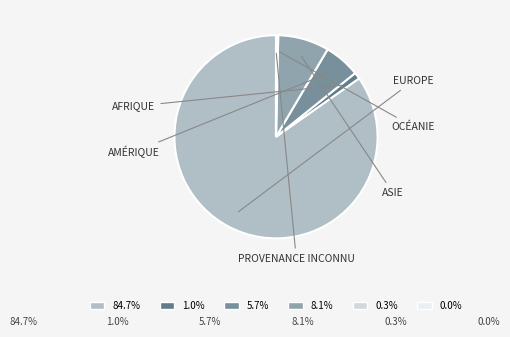

To the nearest percent, what is the difference between the largest and smallest slice percentages?

85%